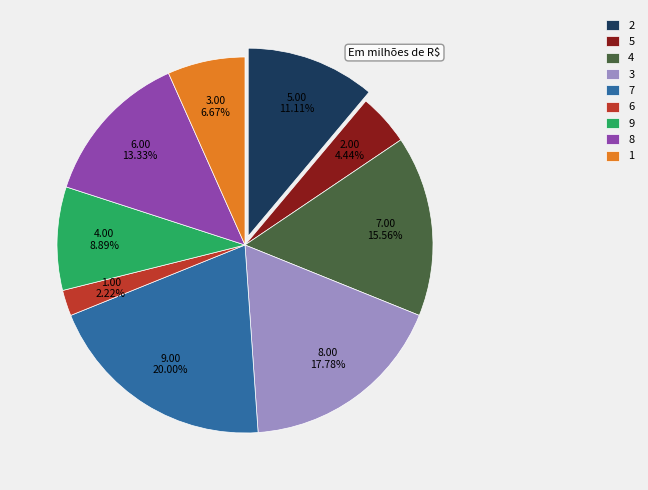

What is the smallest slice in the pie chart?

6